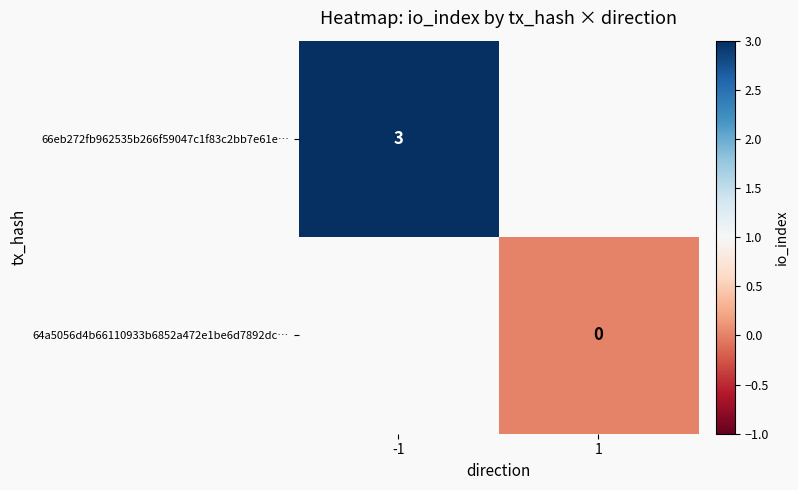

The 66eb272fb962535b266f59047c1f83c2bb7e61e… series shows 4 at -1. True or false?

False